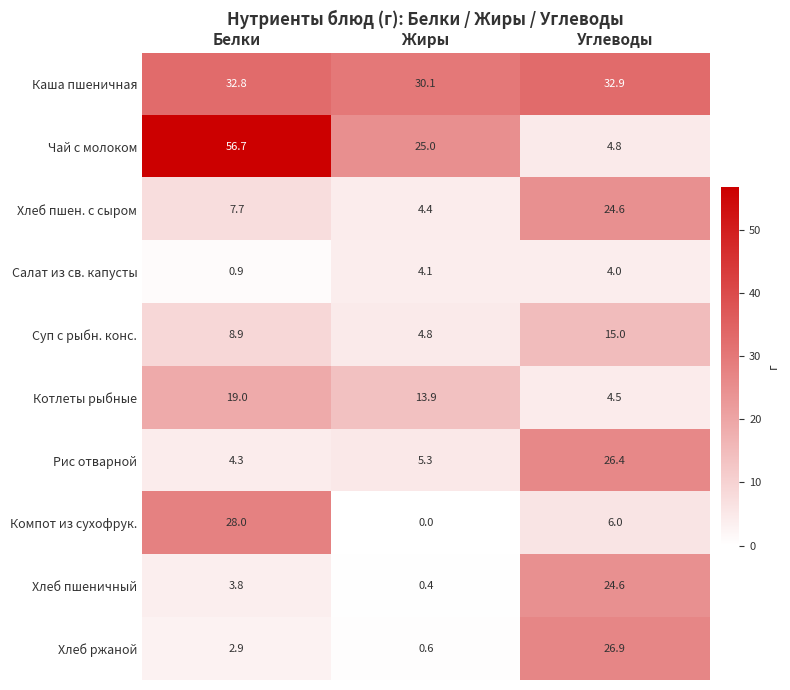

Is it true that Котлеты рыбные equals 4.5 at Углеводы?

True